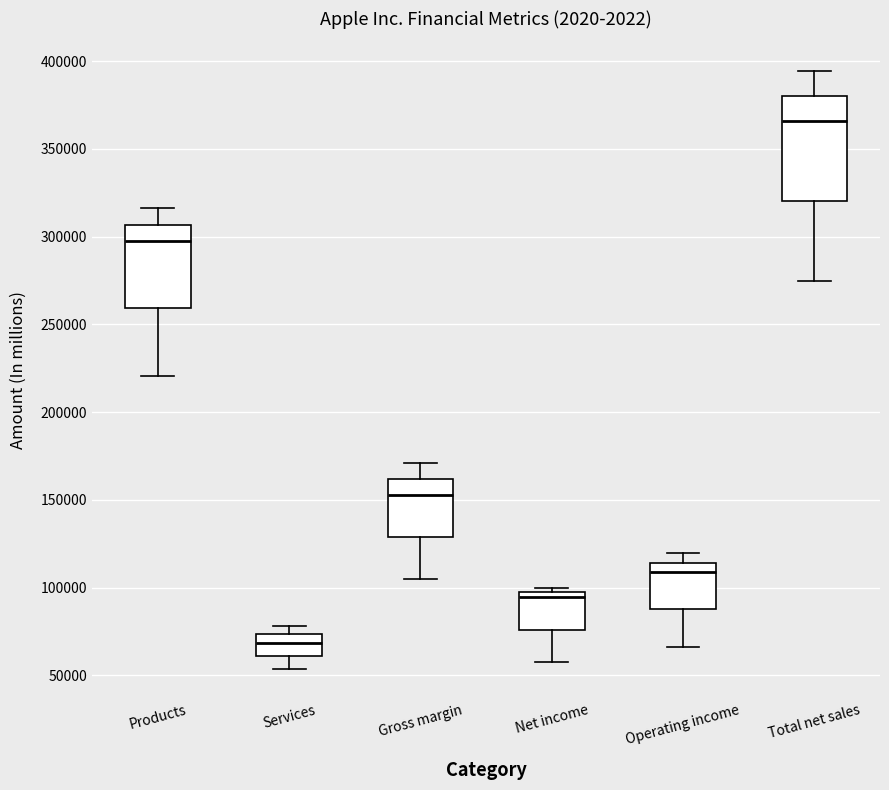

Which box is the tallest, from its lower edge to its upper edge?

Total net sales